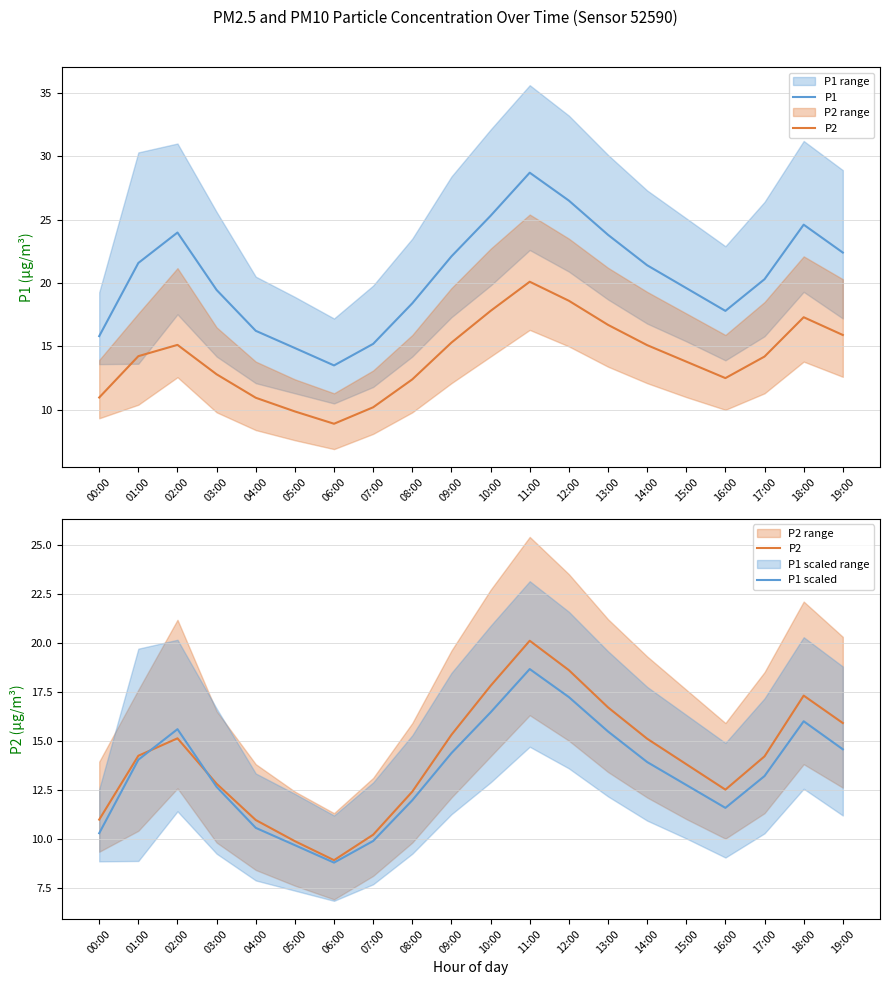

True or false: P1 and P1 scaled intersect in this chart.

False